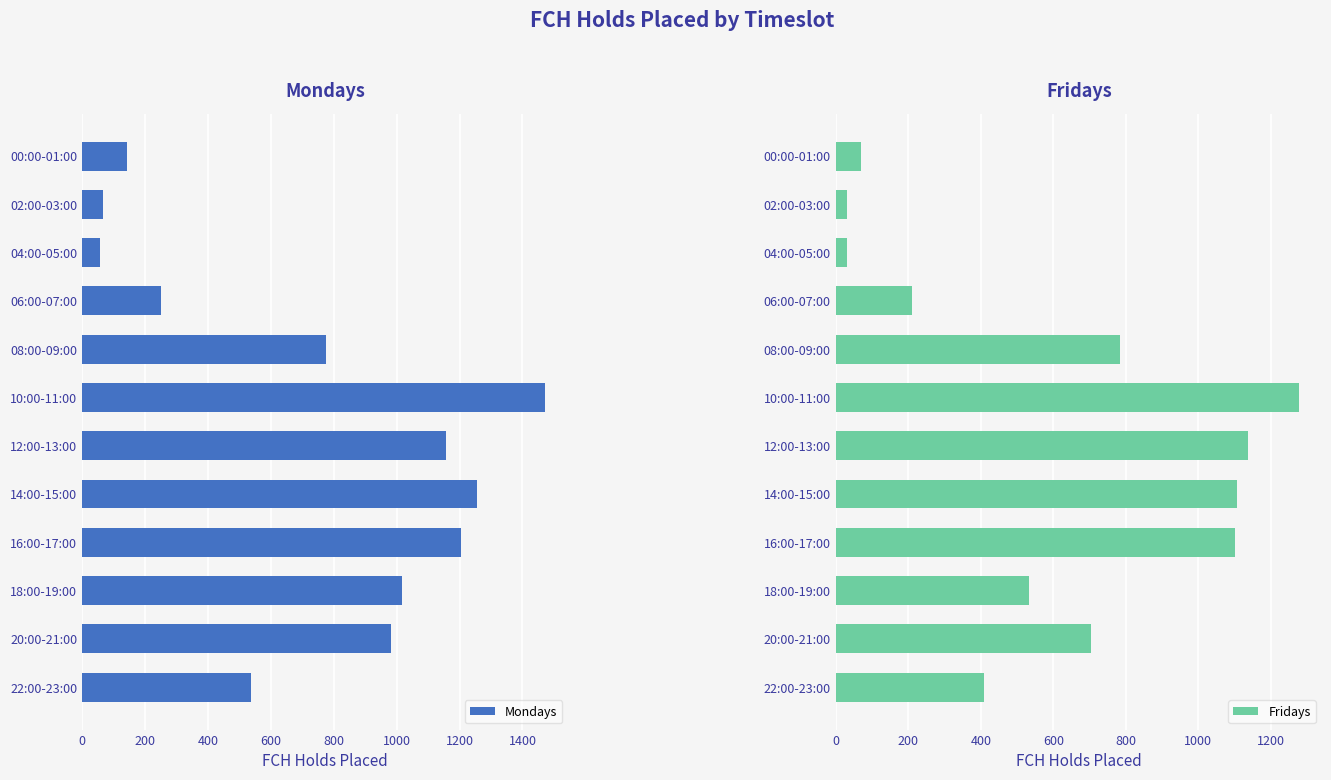

What is the highest value of the Mondays series?

1472